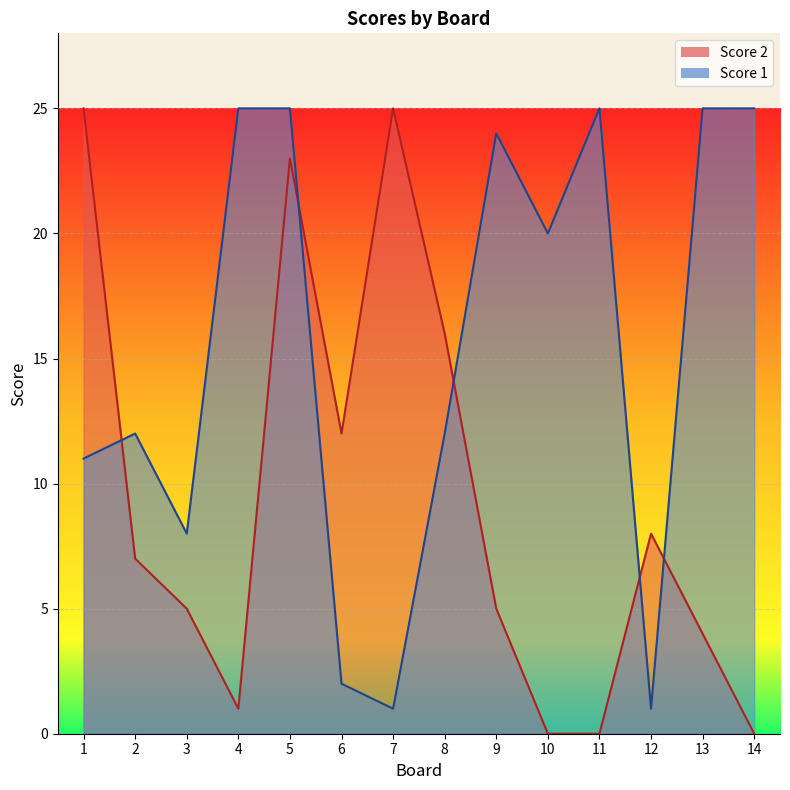

In Score 2, how many points are higher than both neighbors (excluding endpoints)?

3